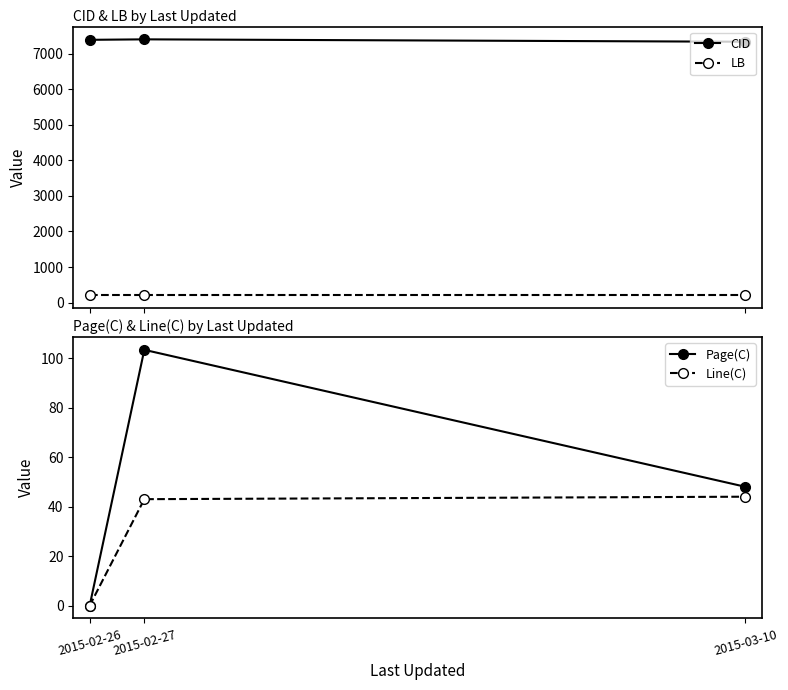

Does the chart have visible grid lines?

No